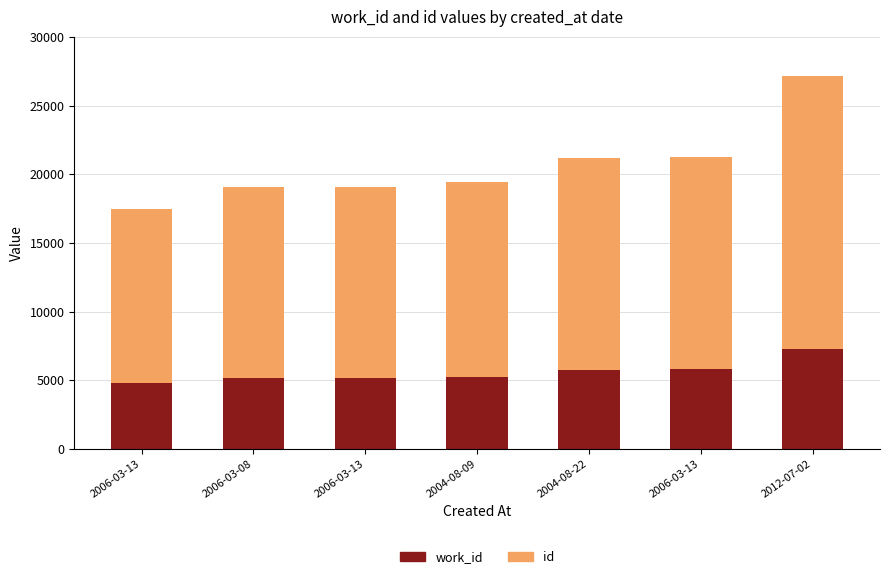

What are all the series names shown in the legend?

work_id, id